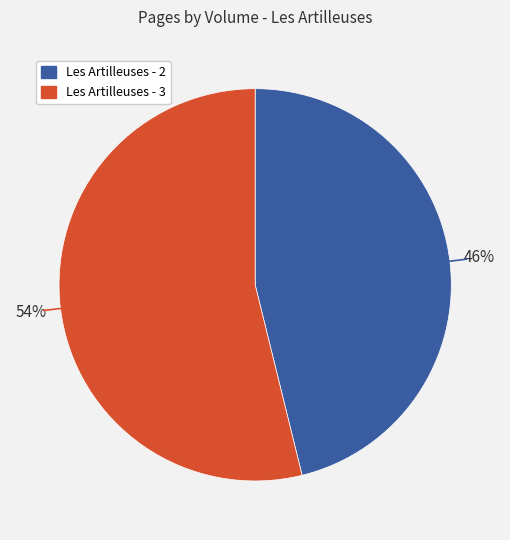

What is the largest slice in the pie chart?

Les Artilleuses - 3